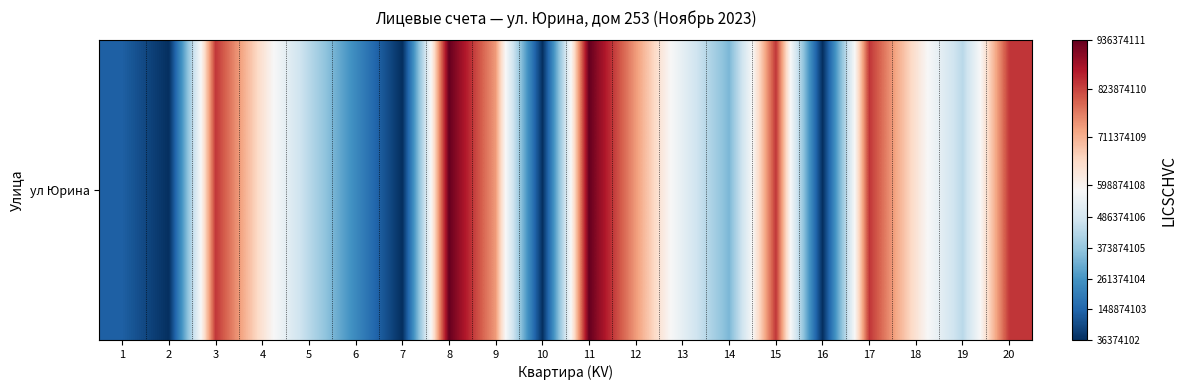

What is the greatest value displayed?

936374111